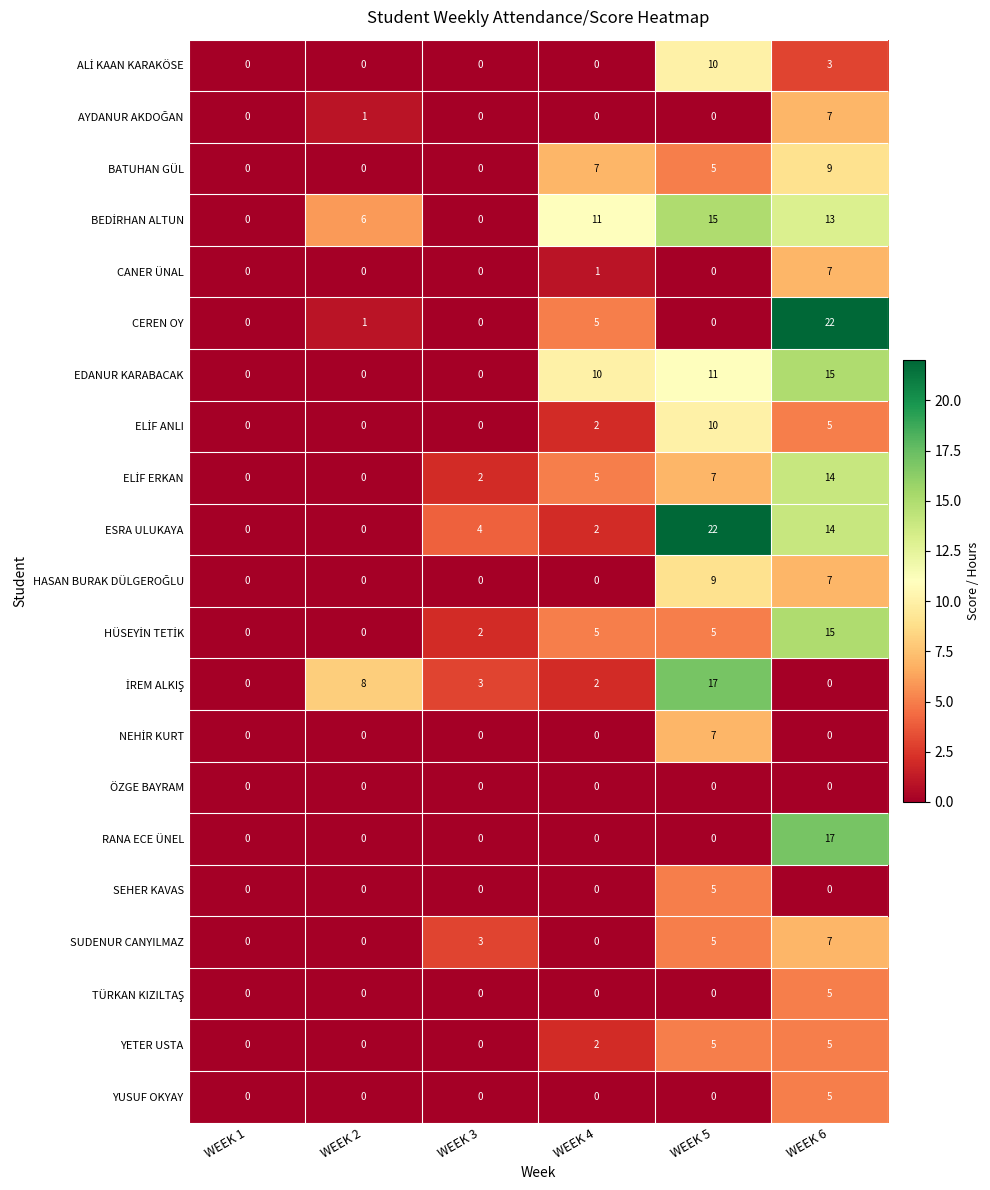

Where does the BATUHAN GÜL series first go above 5?

WEEK 4